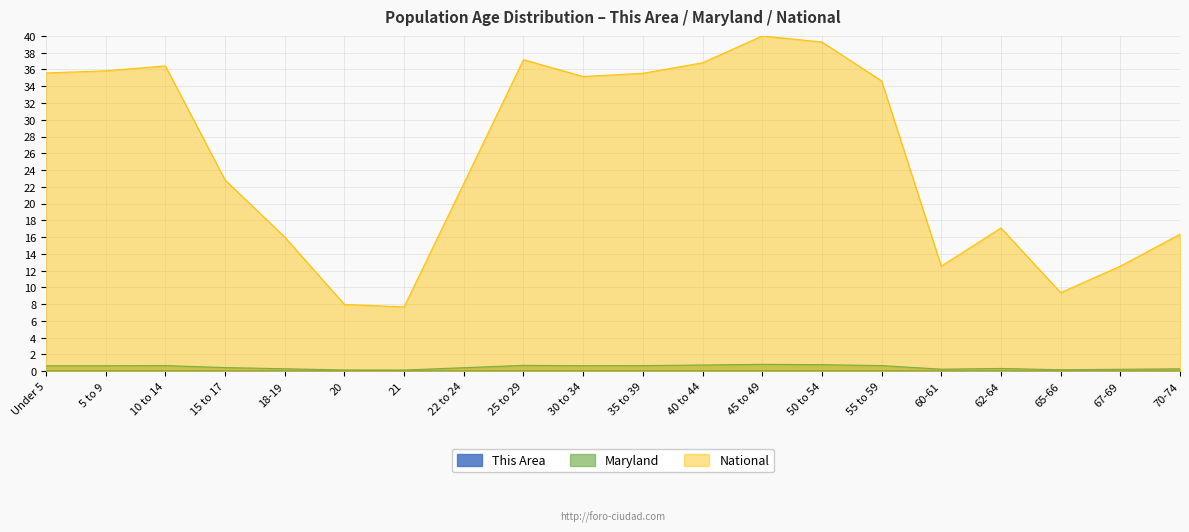

What is the sum of the Maryland values at 62-64 and 30 to 34?

1.0